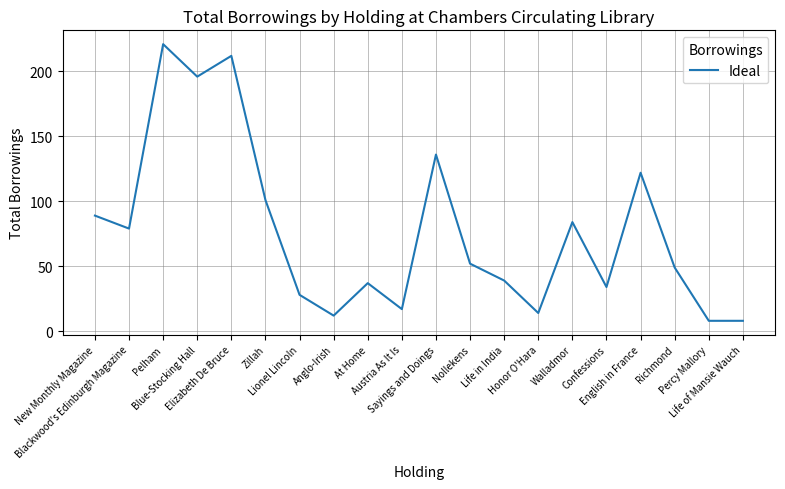

What is the difference between the maximum and minimum values?

213